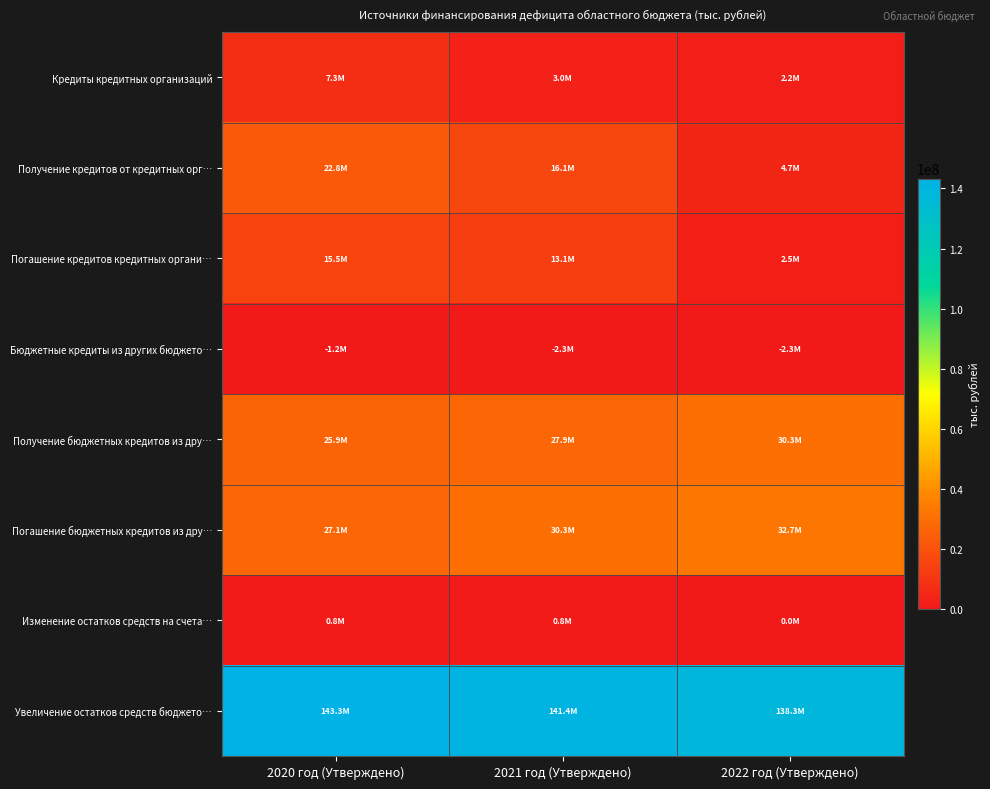

At which category is the sum across all series the highest?

2020 год (Утверждено)